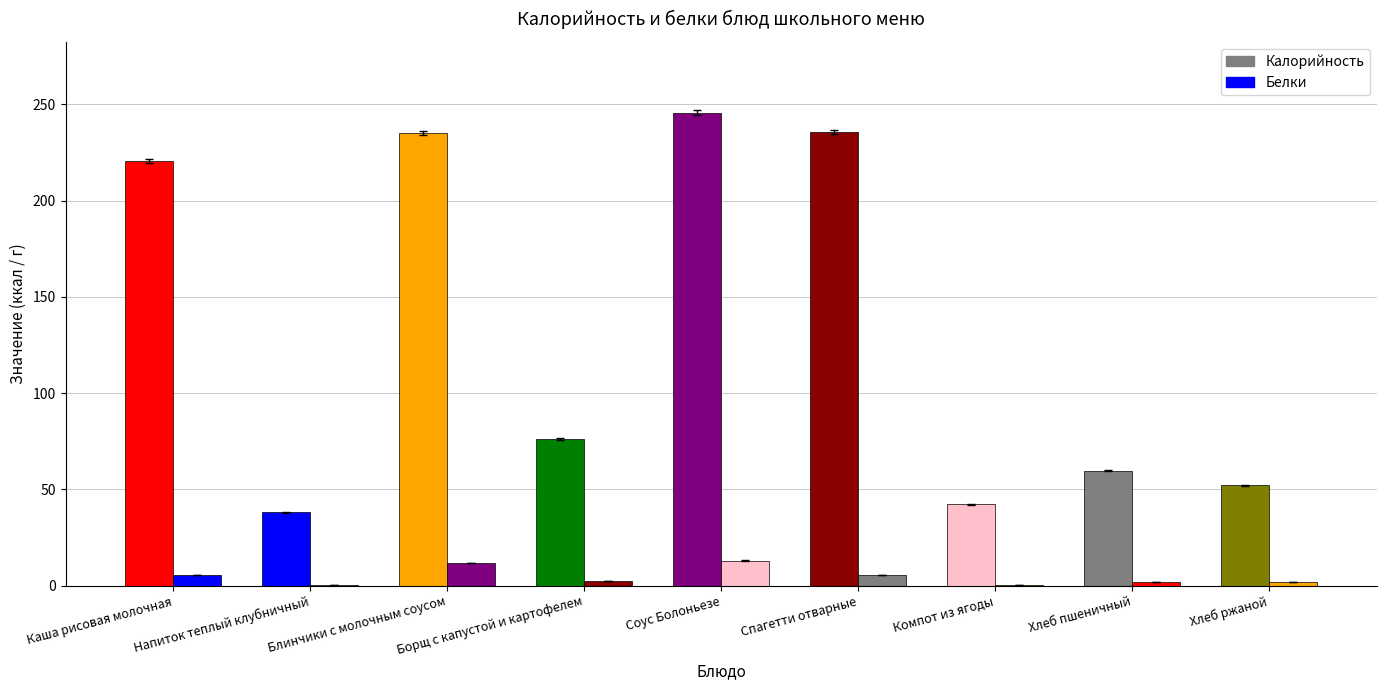

What is the spread (max minus min) of values at Соус Болоньезе?

232.6